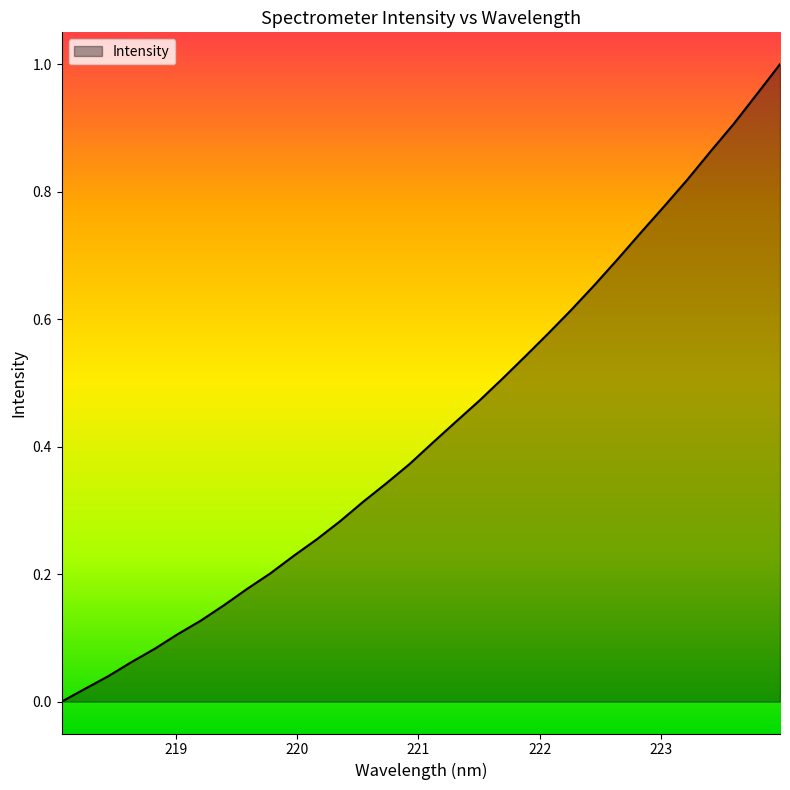

What is the maximum value shown in the chart?

1.0